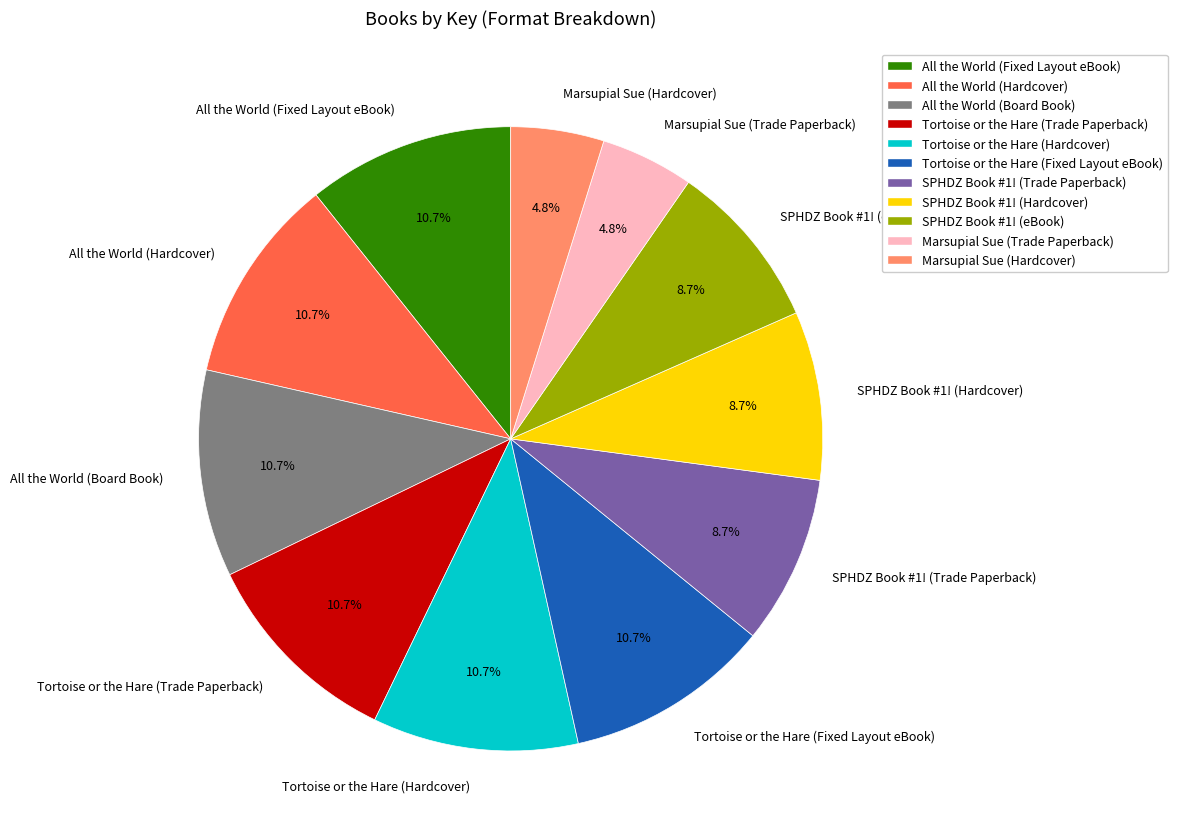

Which has a higher value, SPHDZ Book #1! (Hardcover) or Tortoise or the Hare (Trade Paperback)?

Tortoise or the Hare (Trade Paperback)